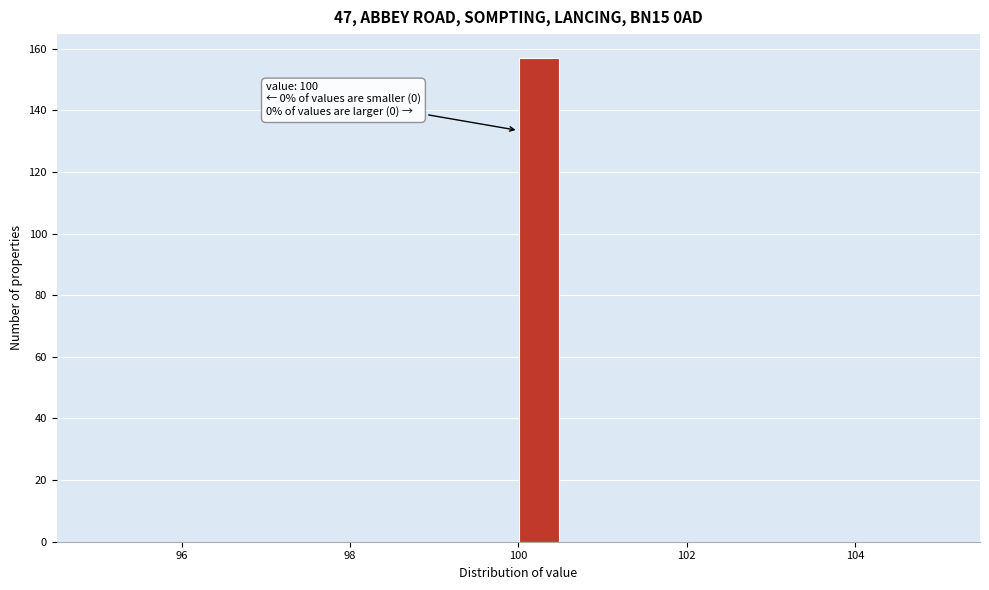

Around what value on the x-axis is the tallest bar? Give the approximate position of its centre, as read against the axis.

100.2